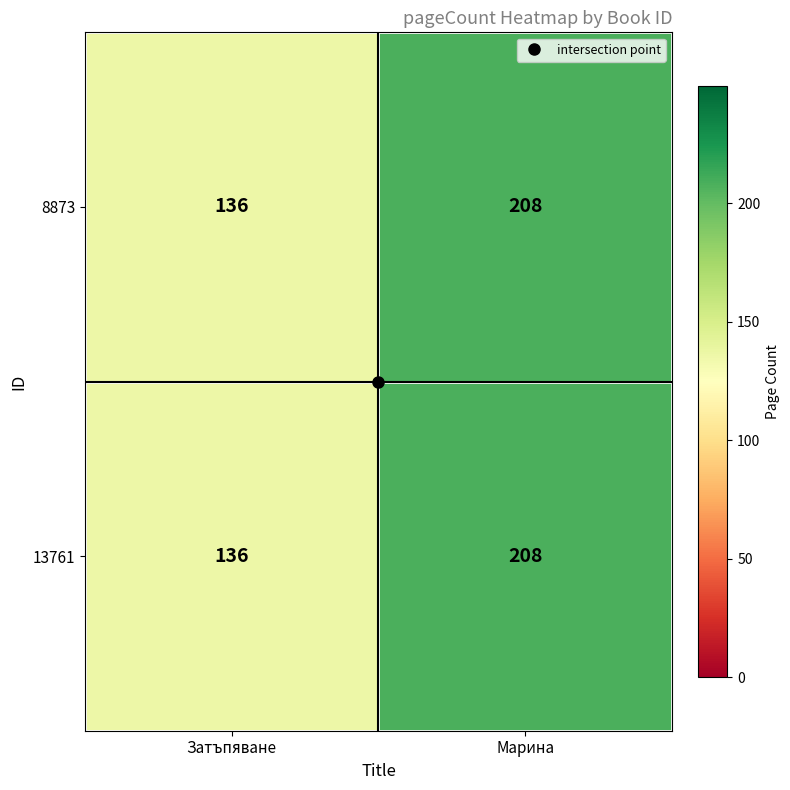

What is the difference between the 13761 values at Затъпяване and Марина?

72